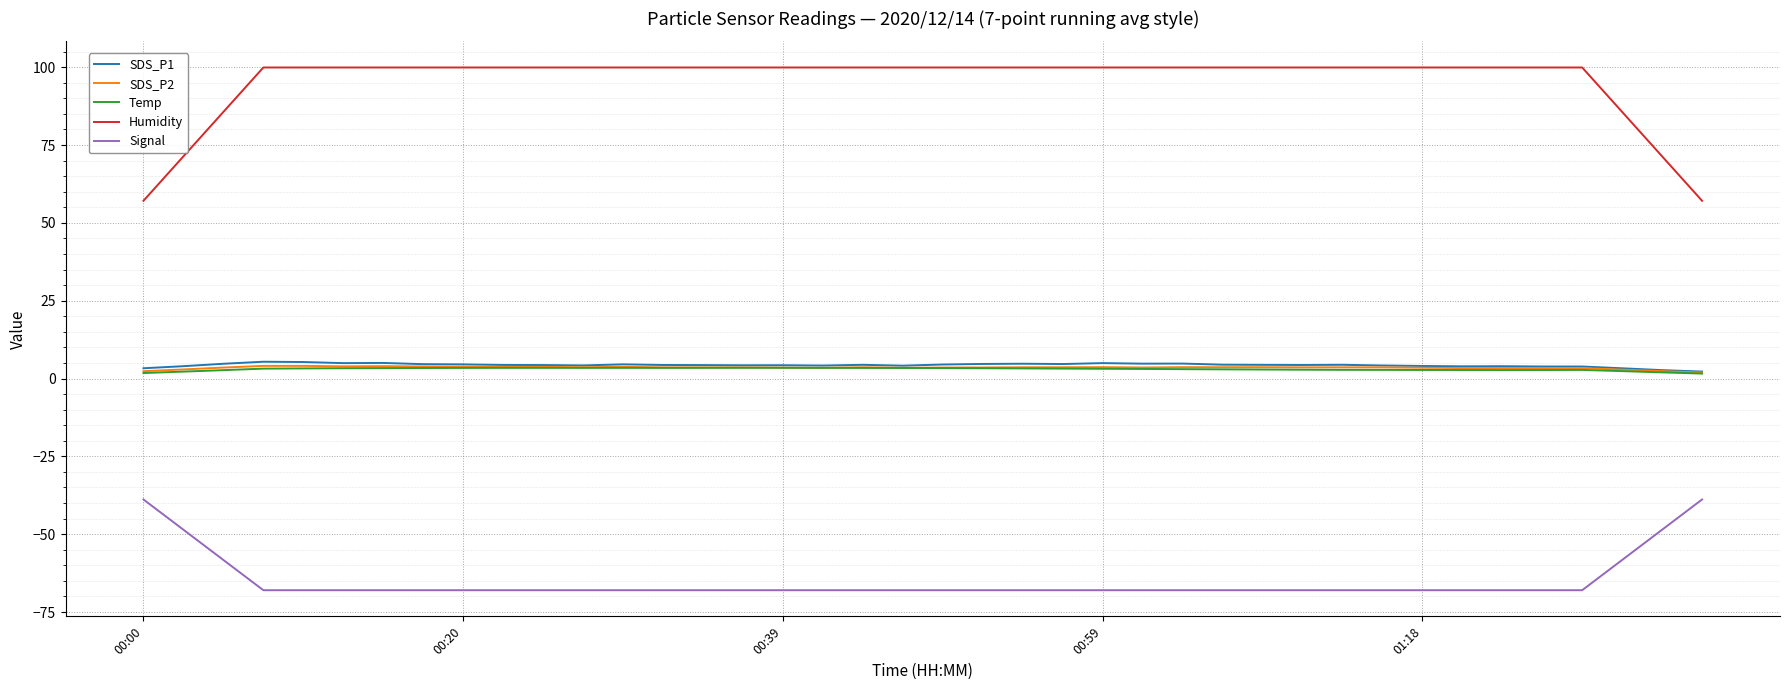

True or false: Humidity and Temp cross at least once.

False